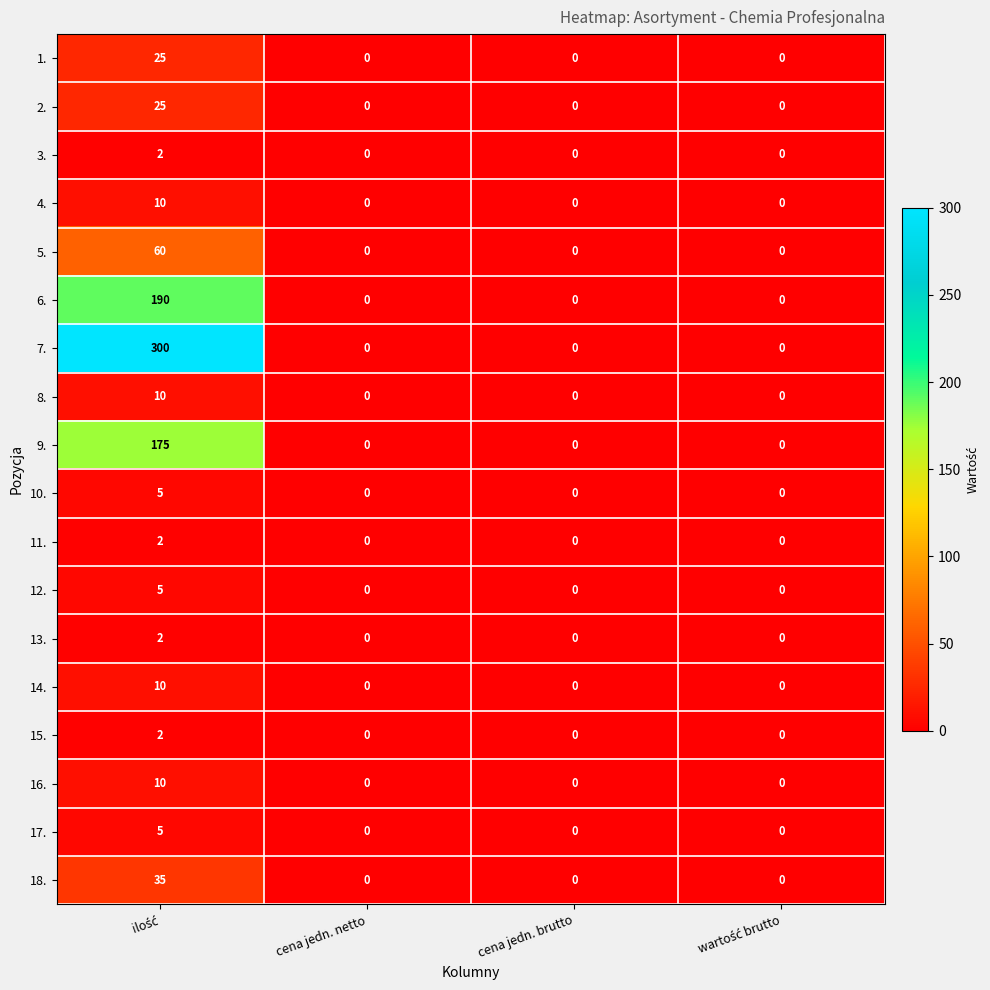

What is the maximum value shown in the chart?

300